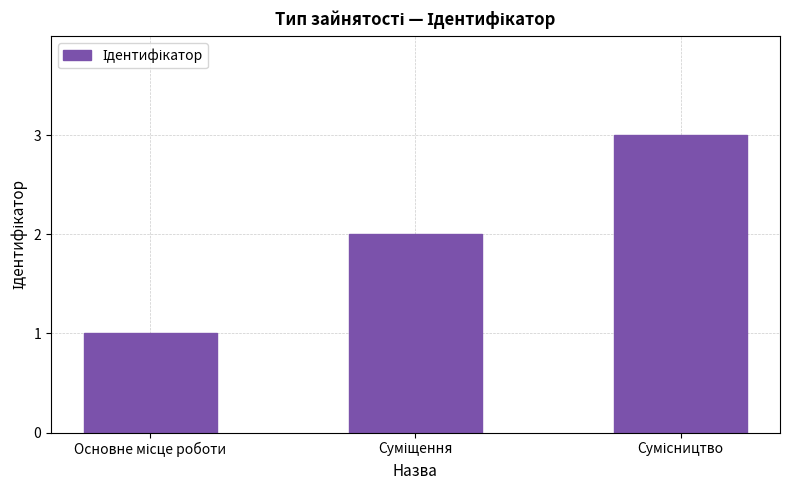

What is the maximum value shown in the chart?

3